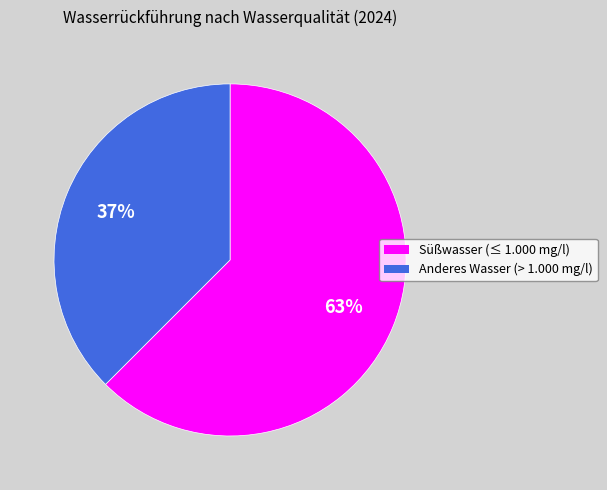

What is the largest slice in the pie chart?

Süßwasser (≤ 1.000 mg/l)